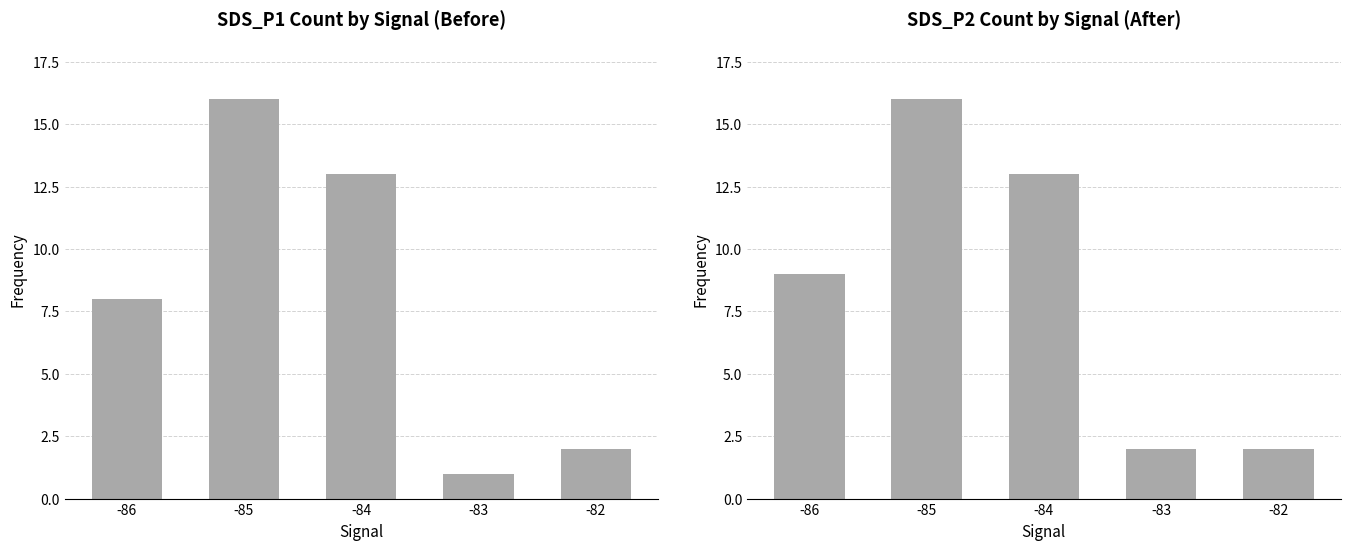

The value of Count by Signal (After) at -82 is 3. True or false?

False